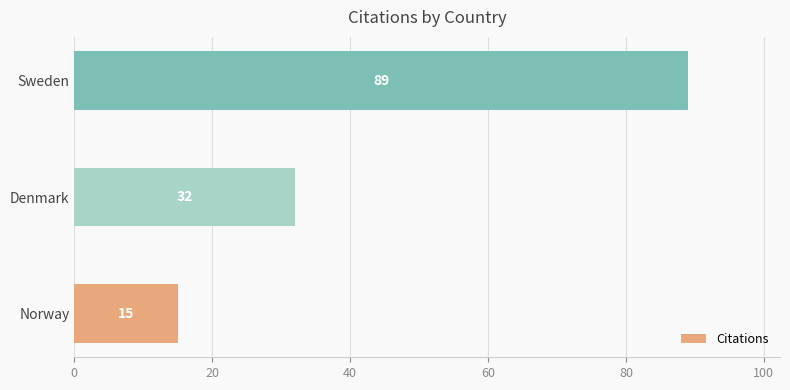

True or false: the data shows 89 at Sweden.

True